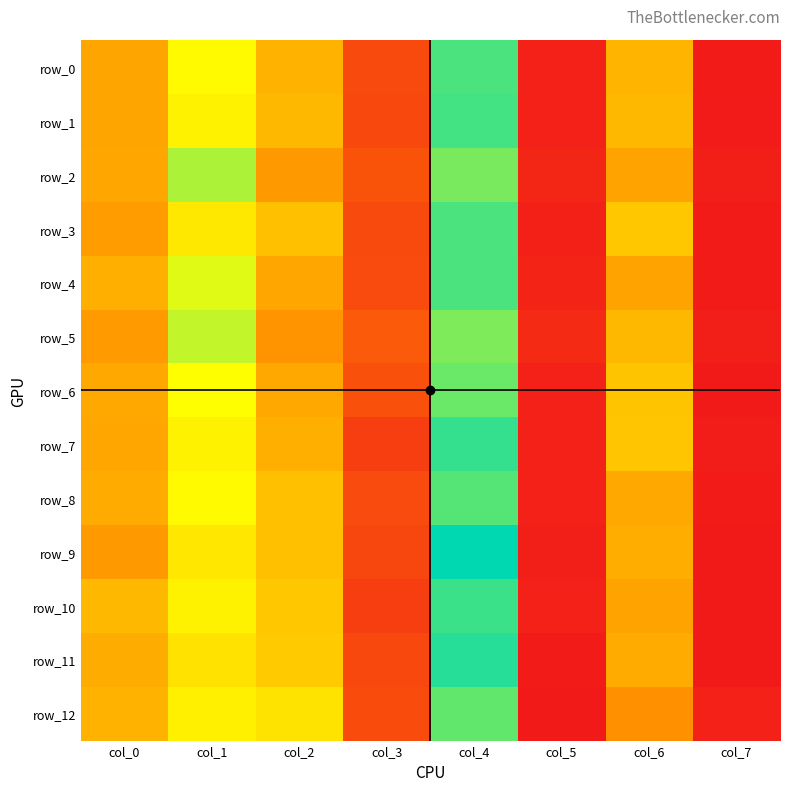

Between col_1 and col_3, which is larger?

col_1